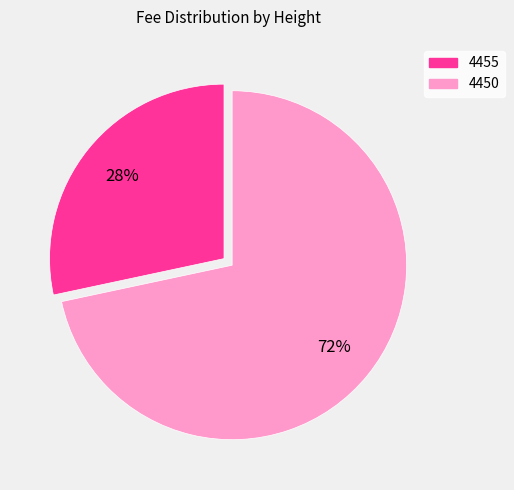

Do 4450 and 4455 together represent more than half of the pie?

Yes